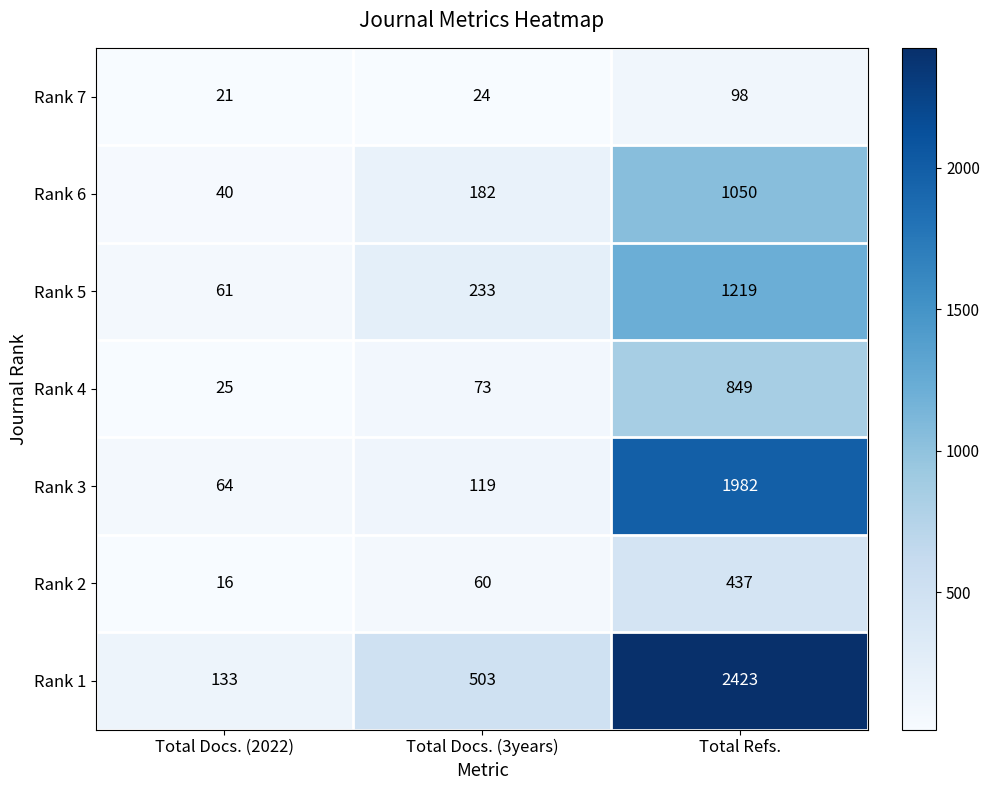

Which series has the largest total across all categories?

Rank 1